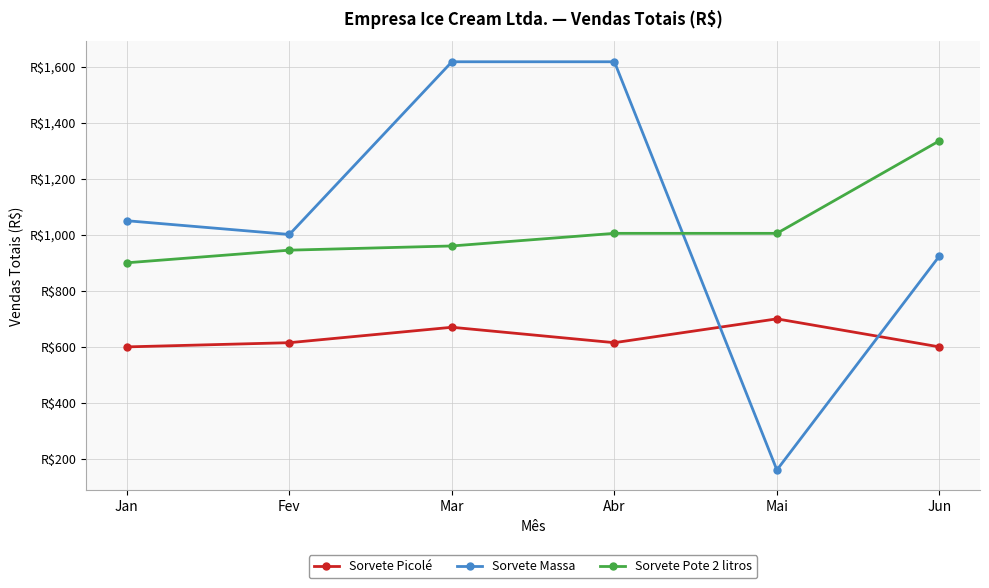

Is this an area chart (filled region under the line)?

No